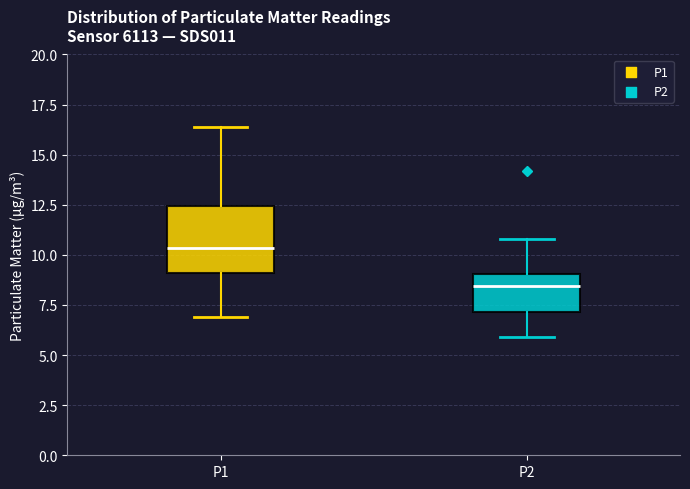

Which box's median line is the highest?

P1